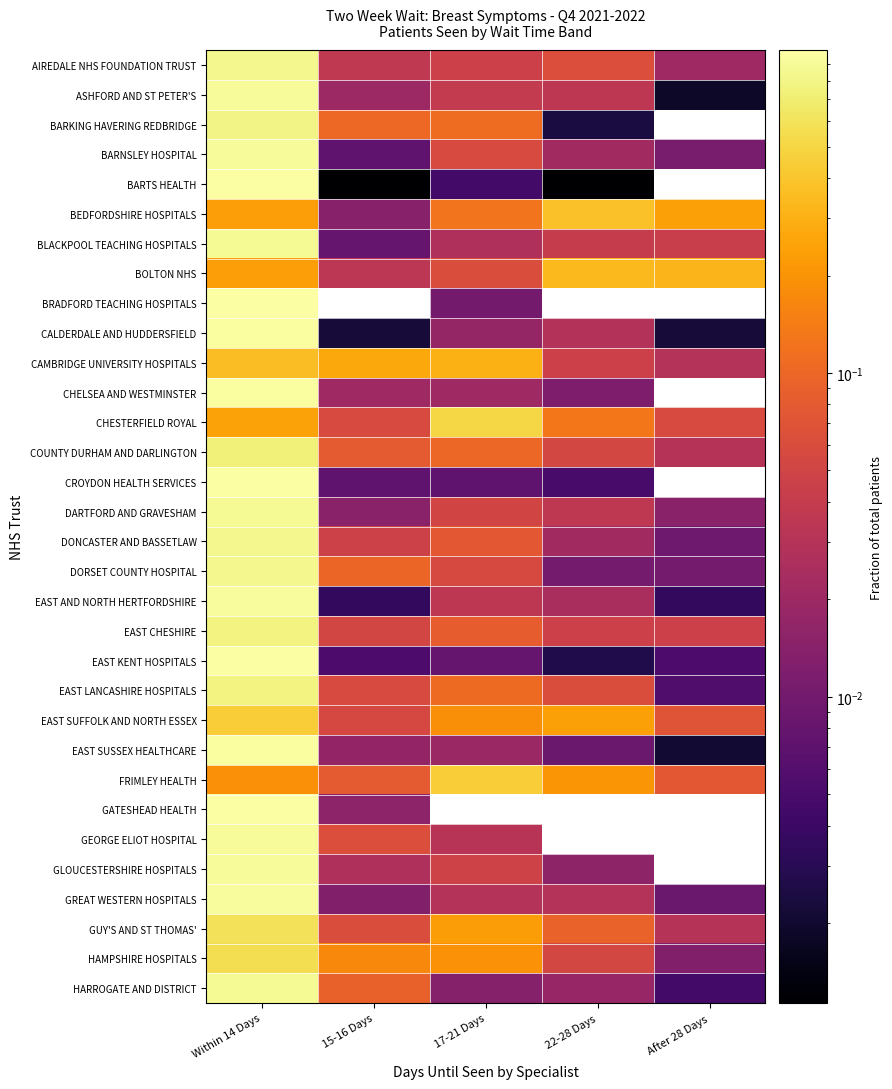

At how many categories does at least one series exceed 0?

5